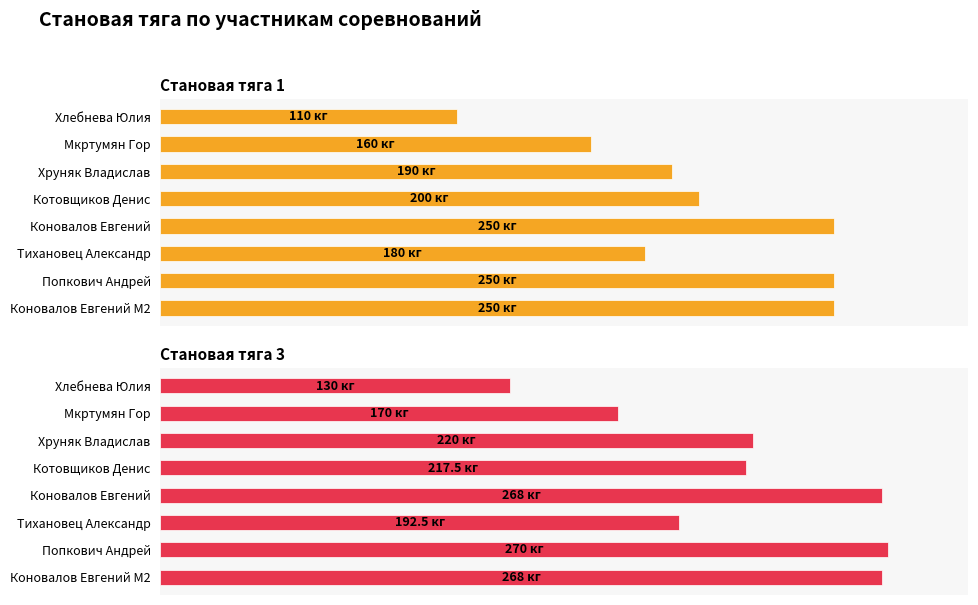

What is the average value of the Становая тяга 3 series?

217.0